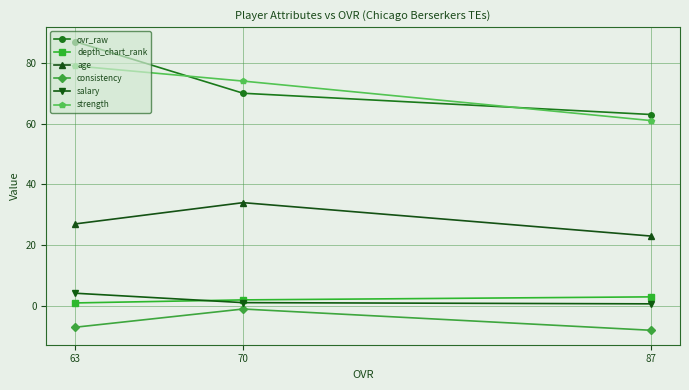

Which label corresponds to the largest value in the chart?

63